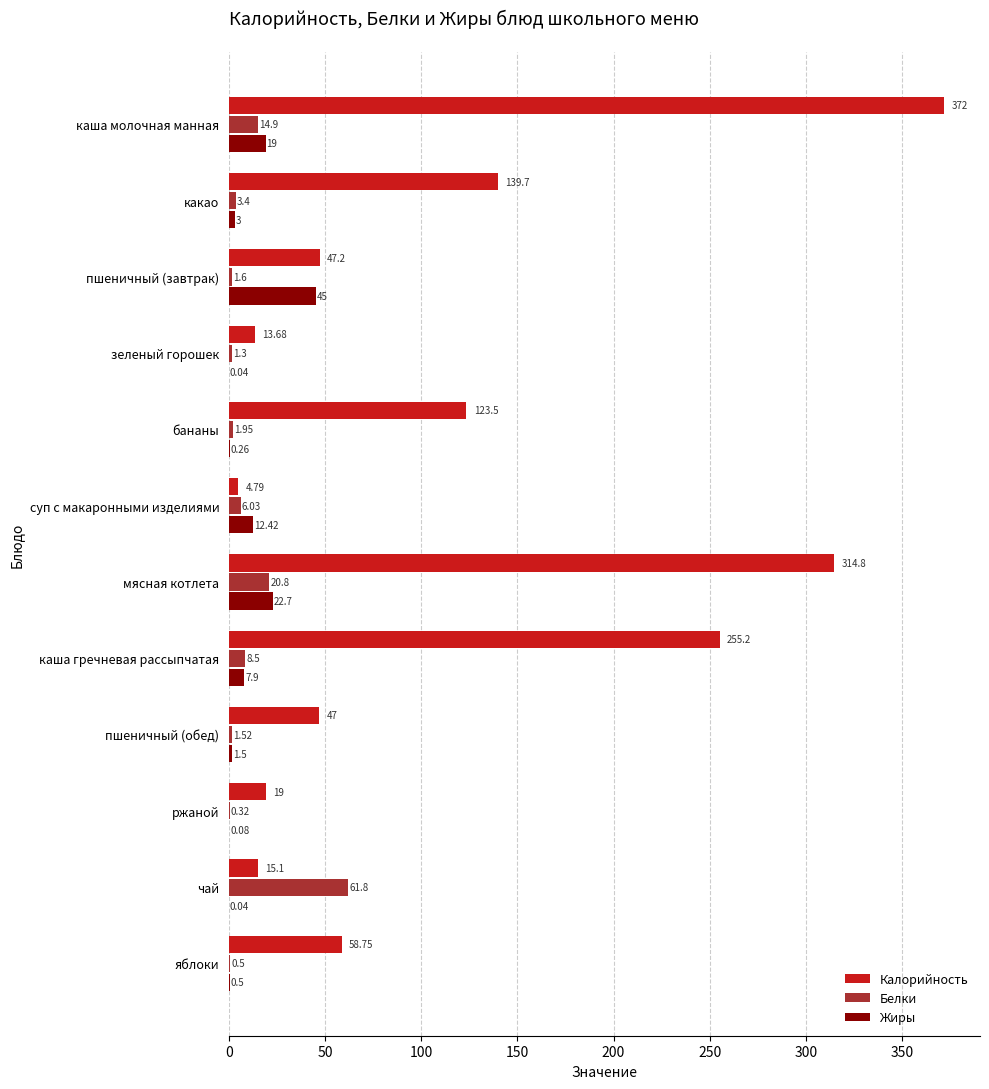

What is the sum of the Жиры values at каша молочная манная and зеленый горошек?

19.0